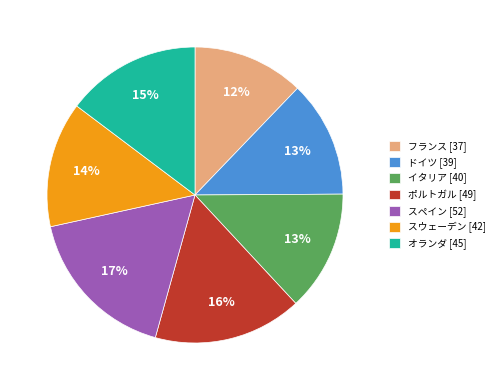

Which slice is the largest?

スペイン